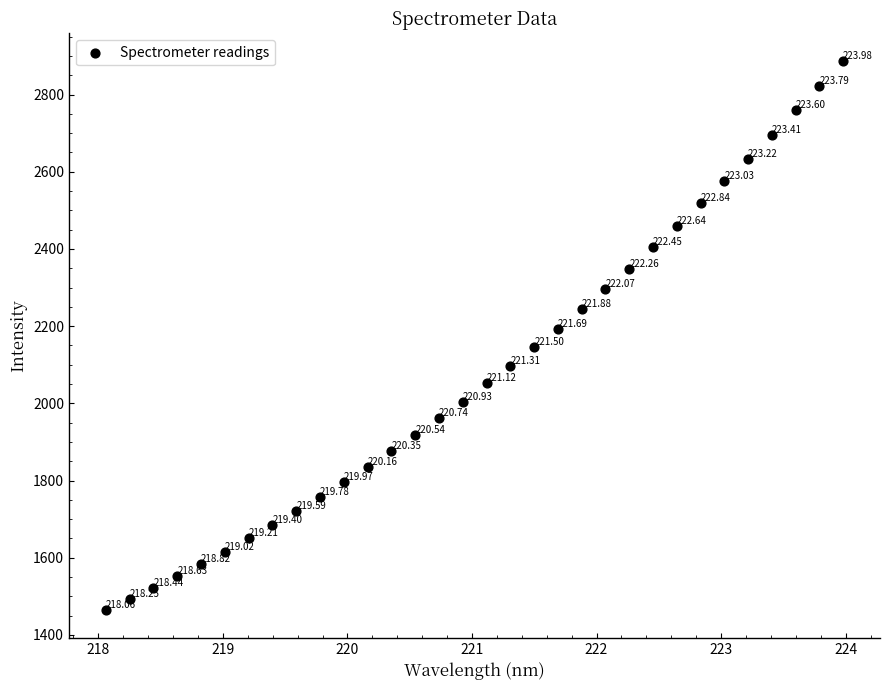

What is the range of Y values (max minus min)?

1422.9